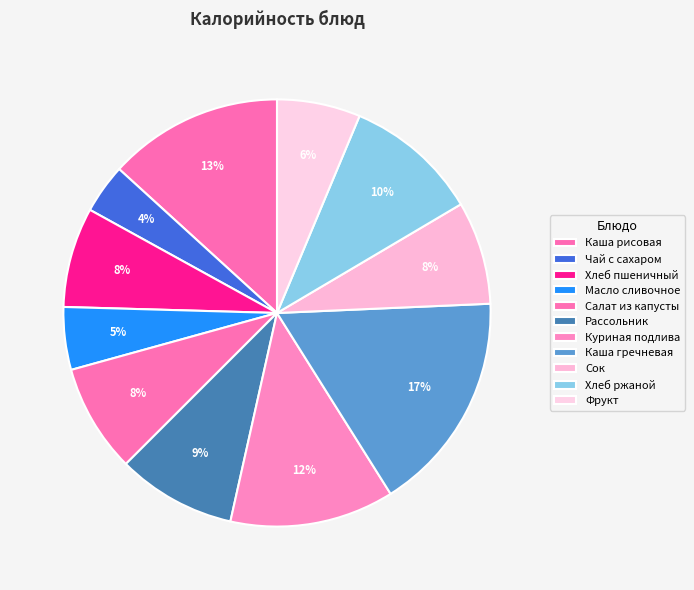

Is Каша гречневая the majority of the pie?

No